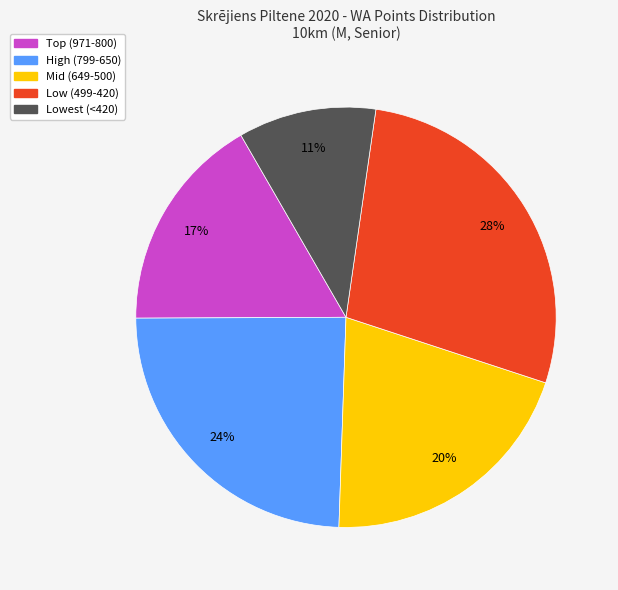

To the nearest percent, what is the average slice percentage?

20%